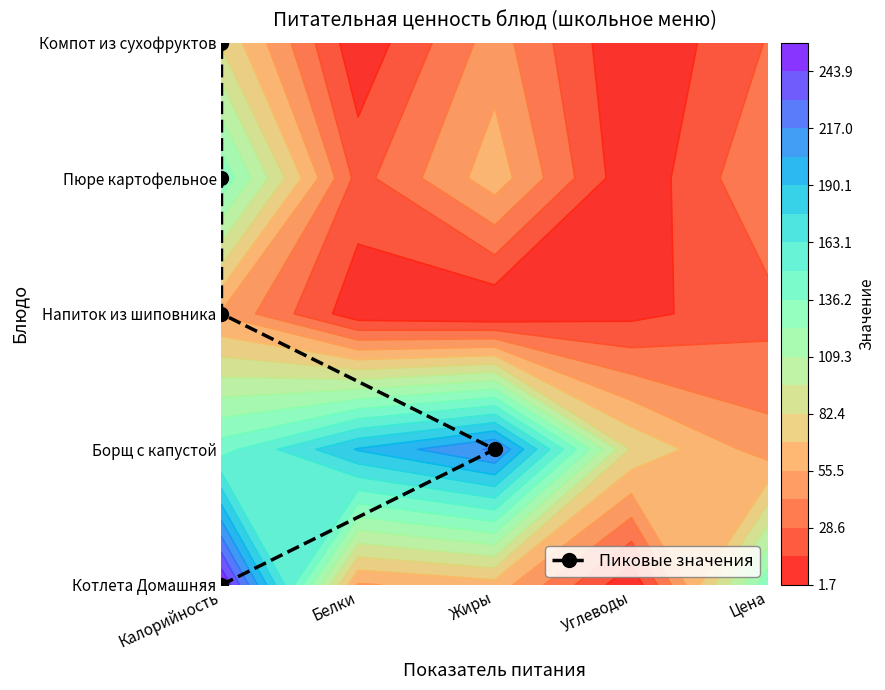

How many data points are less than 2?

2